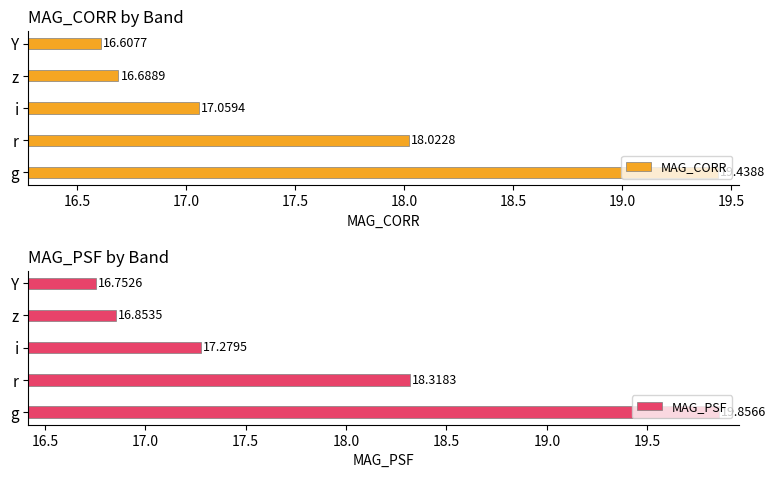

What is the difference between the MAG_CORR values at r and z?

1.3